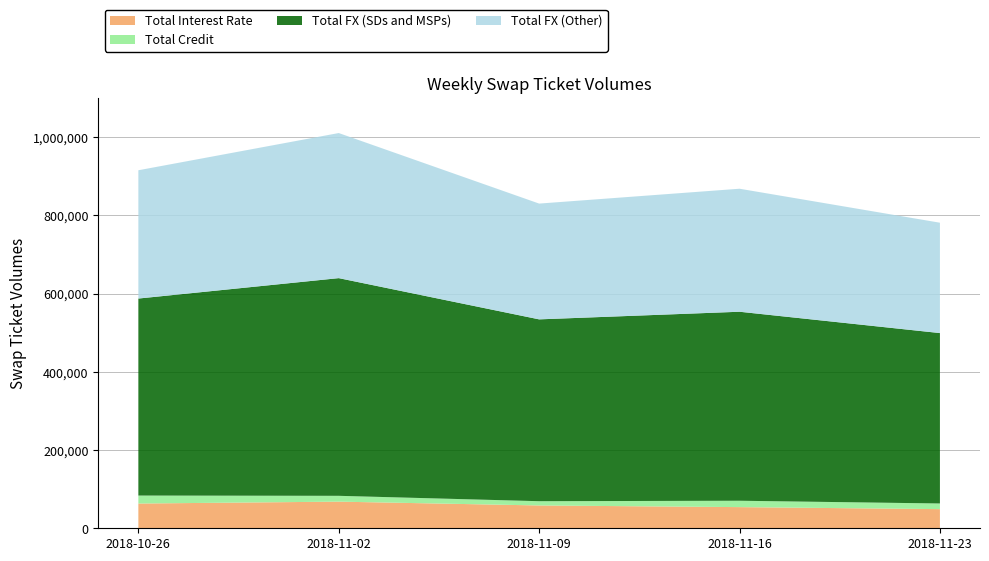

Reading left to right, list all the values displayed in this chart.

Total Interest Rate: 2018-10-26=63260	2018-11-02=68101	2018-11-09=58355	2018-11-16=54095	2018-11-23=48957
Total Credit: 2018-10-26=20401	2018-11-02=14879	2018-11-09=10875	2018-11-16=16290	2018-11-23=14439
Total FX (SDs and MSPs): 2018-10-26=503642	2018-11-02=556500	2018-11-09=464858	2018-11-16=483200	2018-11-23=435642
Total FX (Other): 2018-10-26=327971	2018-11-02=370935	2018-11-09=295997	2018-11-16=314476	2018-11-23=282149